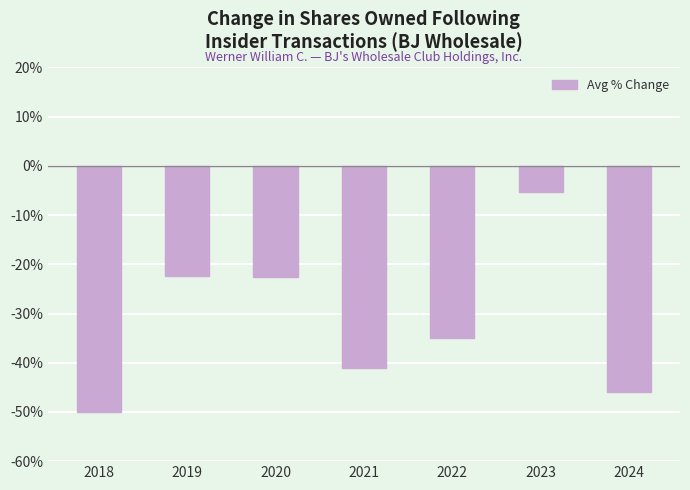

What is the minimum value shown in the chart?

-50.0